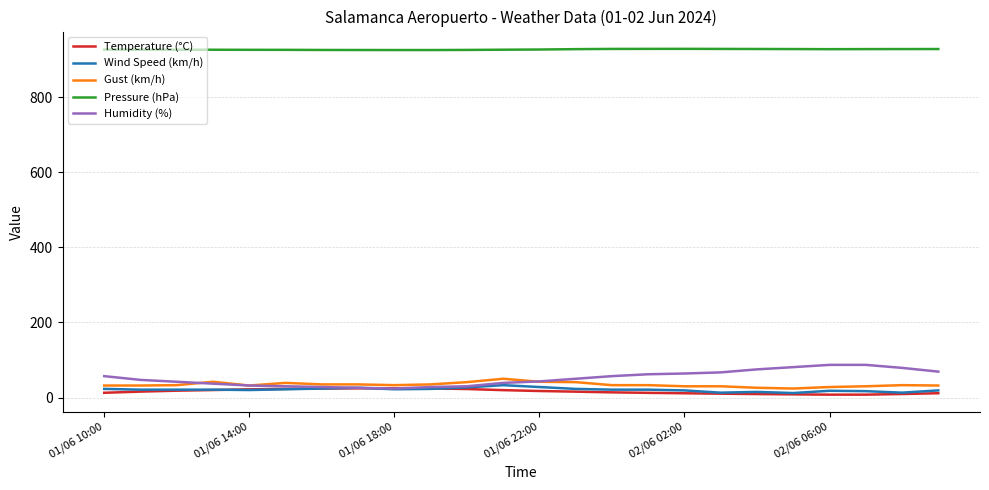

True or false: Gust (km/h) and Pressure (hPa) intersect in this chart.

False